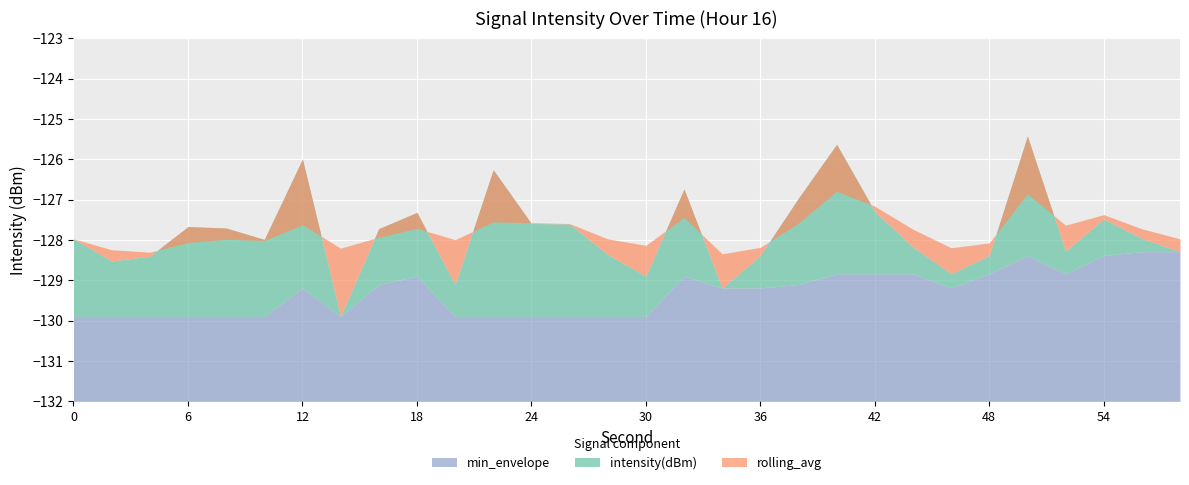

How many distinct data groups are displayed?

3